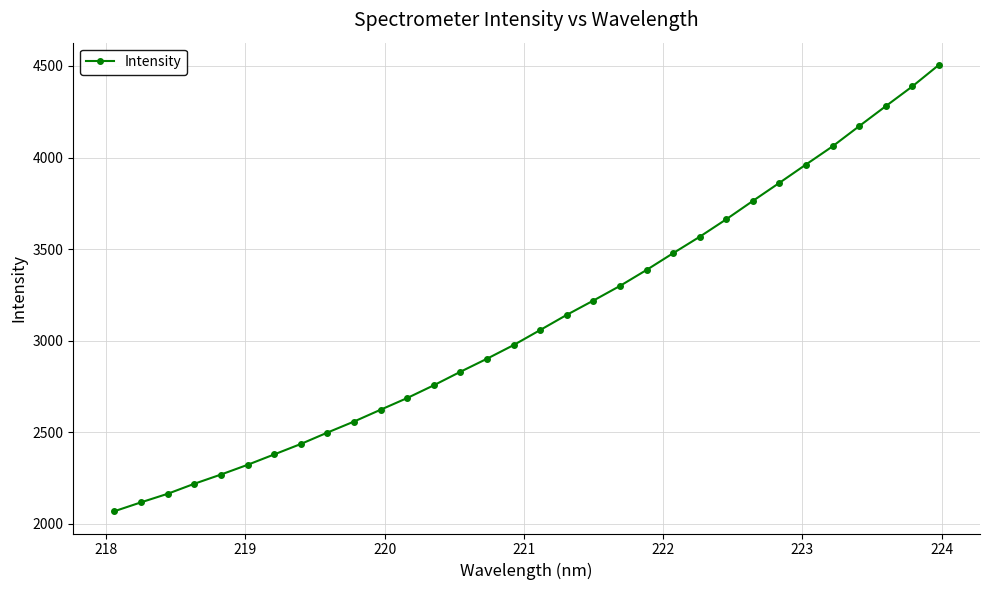

True or false: the data has more than 2 interior local peaks.

False